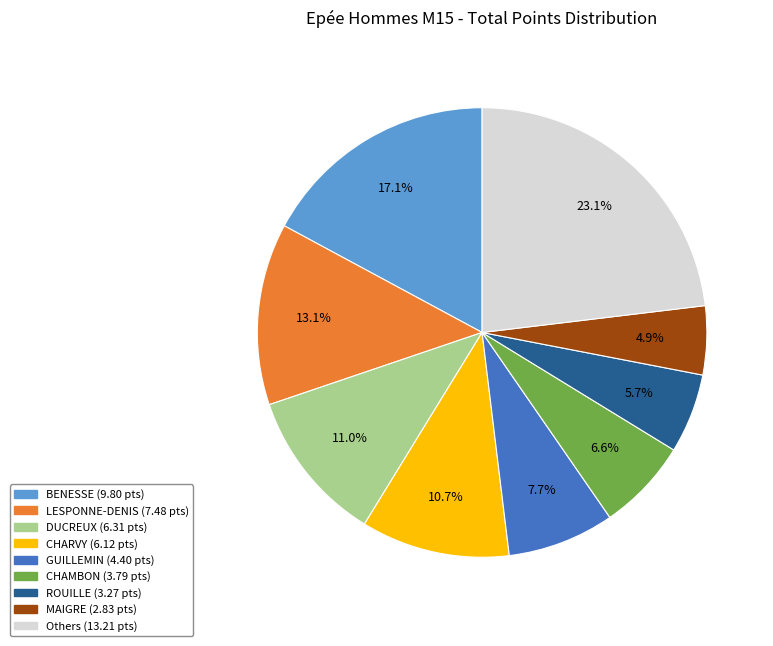

Count the number of slices in the pie.

9